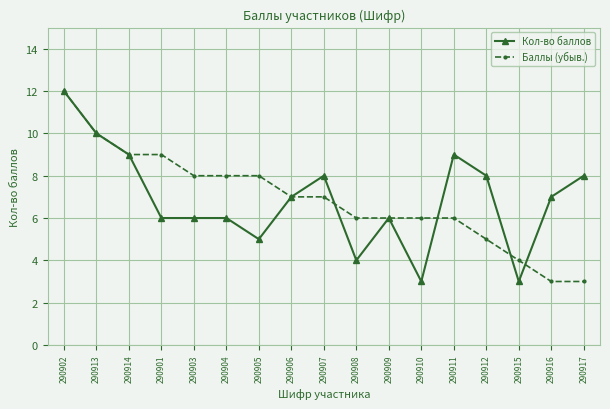

What is the average value of the Кол-во баллов series?

7